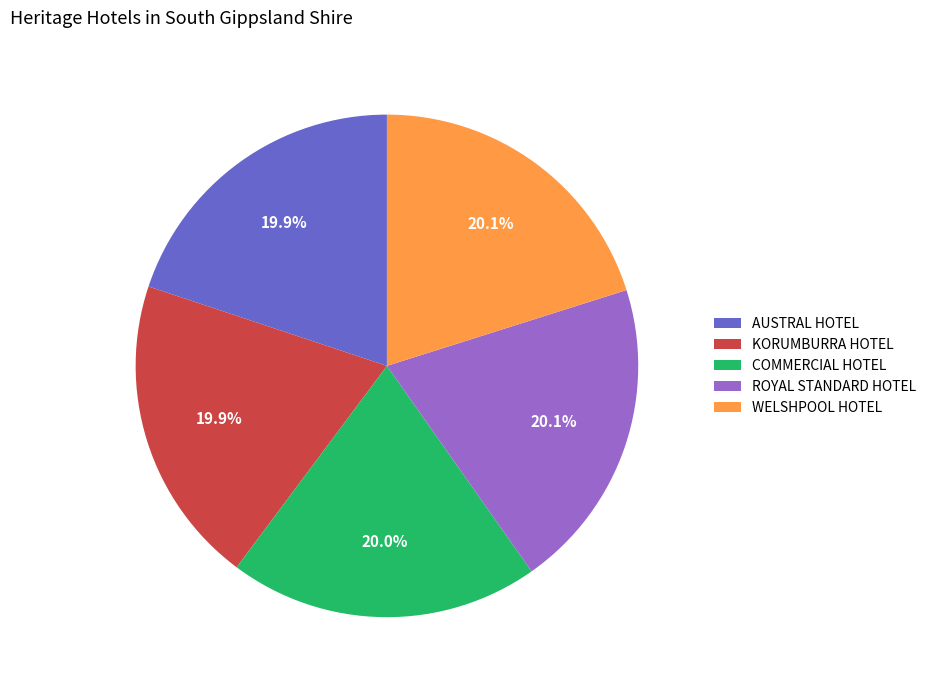

To the nearest percent, what percentage of the pie is KORUMBURRA HOTEL?

20%